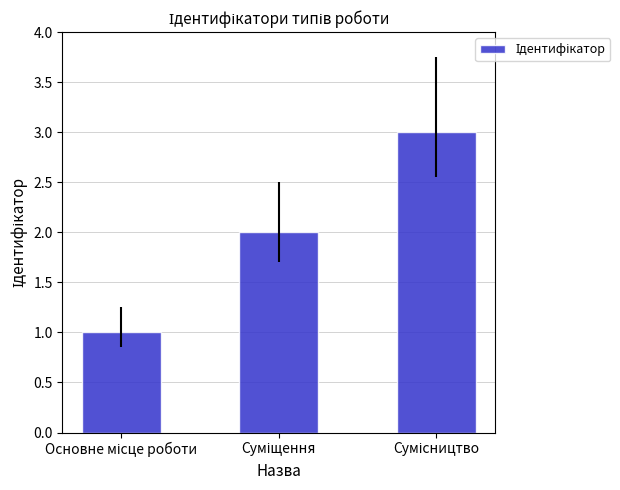

What is the greatest value displayed?

3